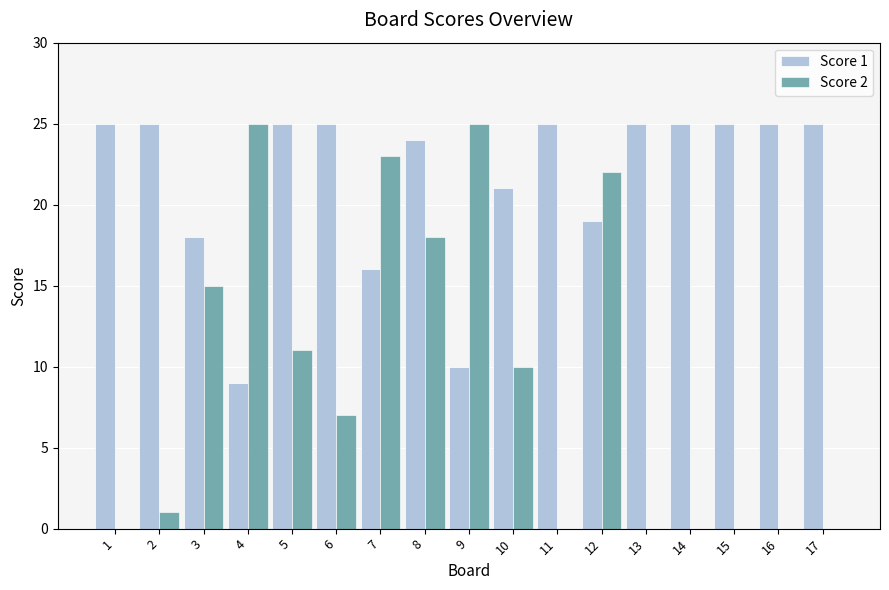

Which series has the widest spread of values?

Score 2